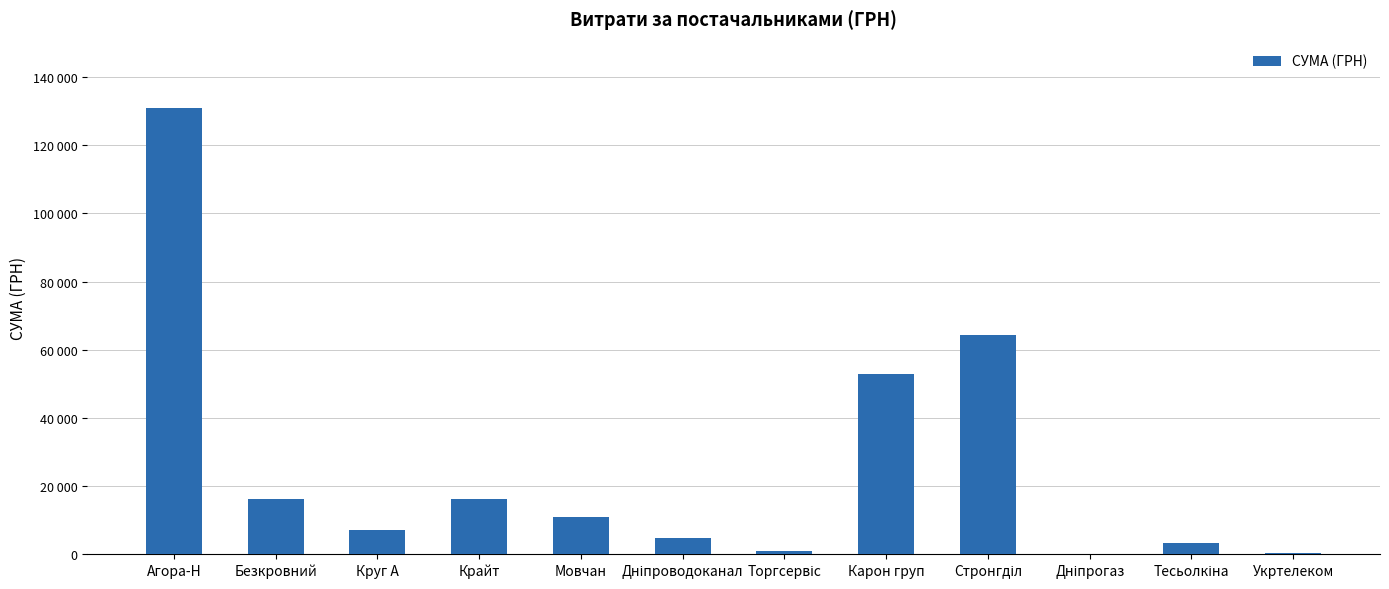

What is the minimum value shown in the chart?

179.0